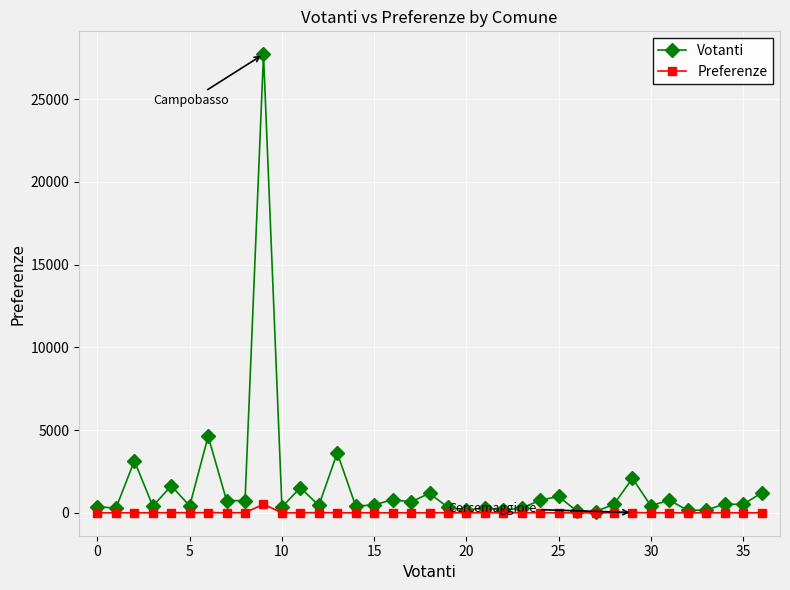

What is the greatest value displayed?

27707